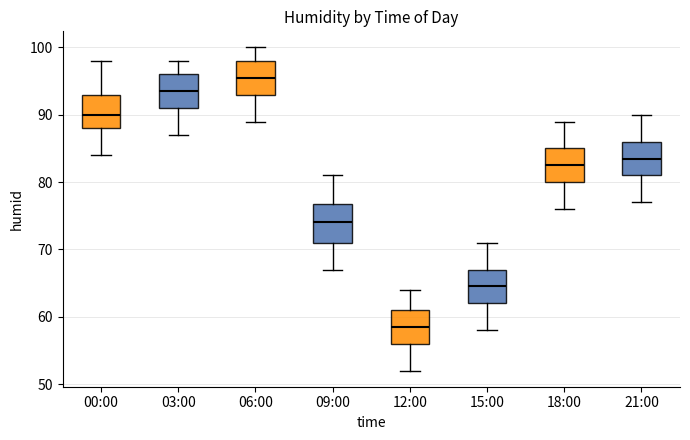

Reading left to right, transcribe this box plot: for each box, give where its median line is, the range the box spans, and where its two whiskers end, as read against the y-axis. The values are not printed on the chart, so give them approximately, as read against the axis.

00:00: median 90, box 88 to 93, whiskers 84 to 98
03:00: median 94, box 91 to 96, whiskers 87 to 98
06:00: median 96, box 93 to 98, whiskers 89 to 100
09:00: median 74, box 71 to 77, whiskers 67 to 81
12:00: median 59, box 56 to 61, whiskers 52 to 64
15:00: median 65, box 62 to 67, whiskers 58 to 71
18:00: median 83, box 80 to 85, whiskers 76 to 89
21:00: median 84, box 81 to 86, whiskers 77 to 90